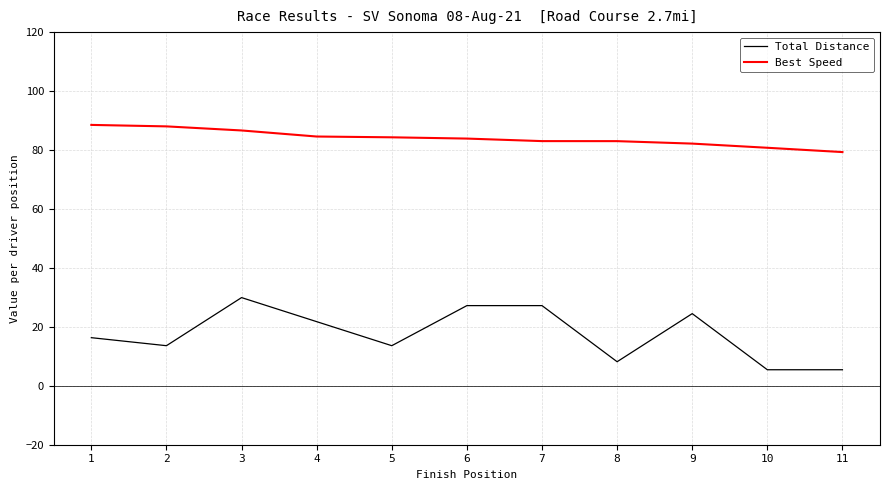

Does the chart display data point markers on the line(s)?

No